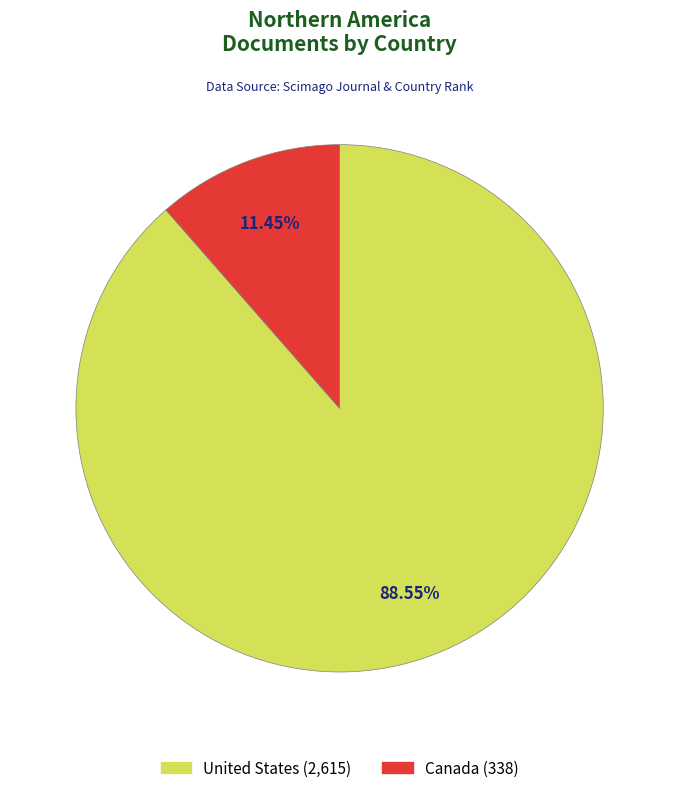

What percentage is the Canada slice, to the nearest percent?

11%